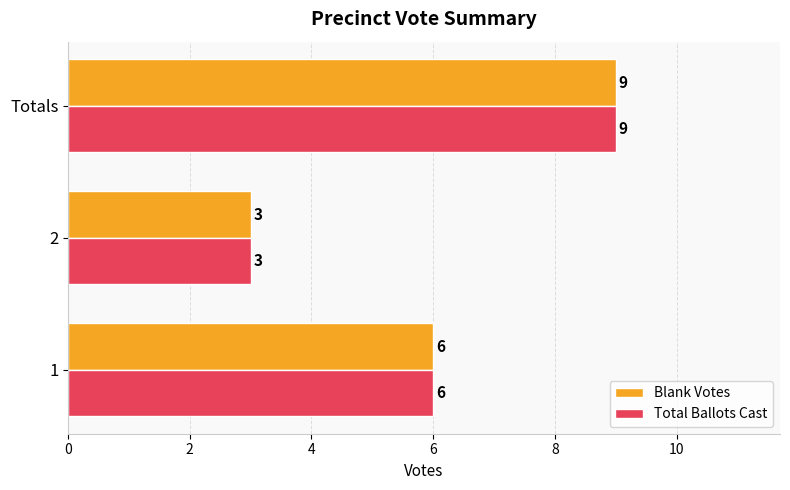

What value does the Blank Votes series have at 2?

3